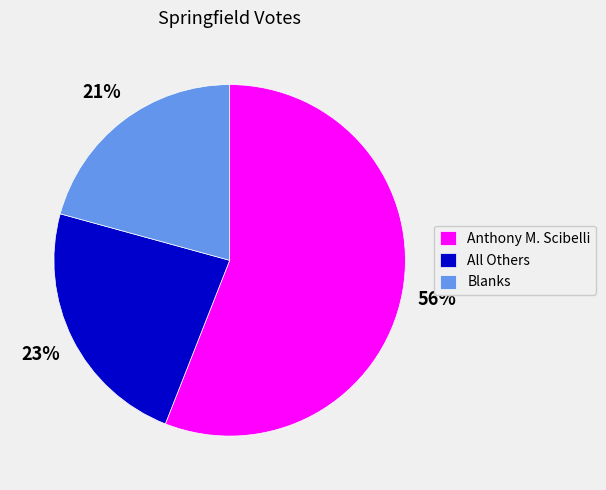

What percentage is the All Others slice, to the nearest percent?

23%